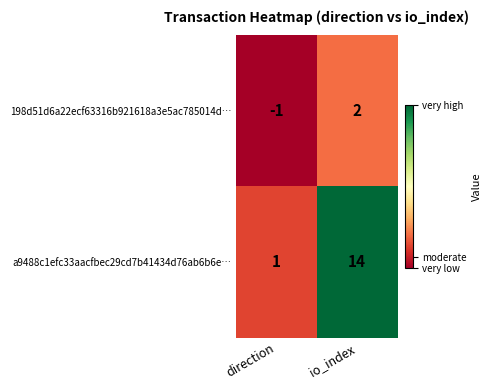

Which series has the largest total across all categories?

a9488c1efc33aacfbec29cd7b41434d76ab6b6e…